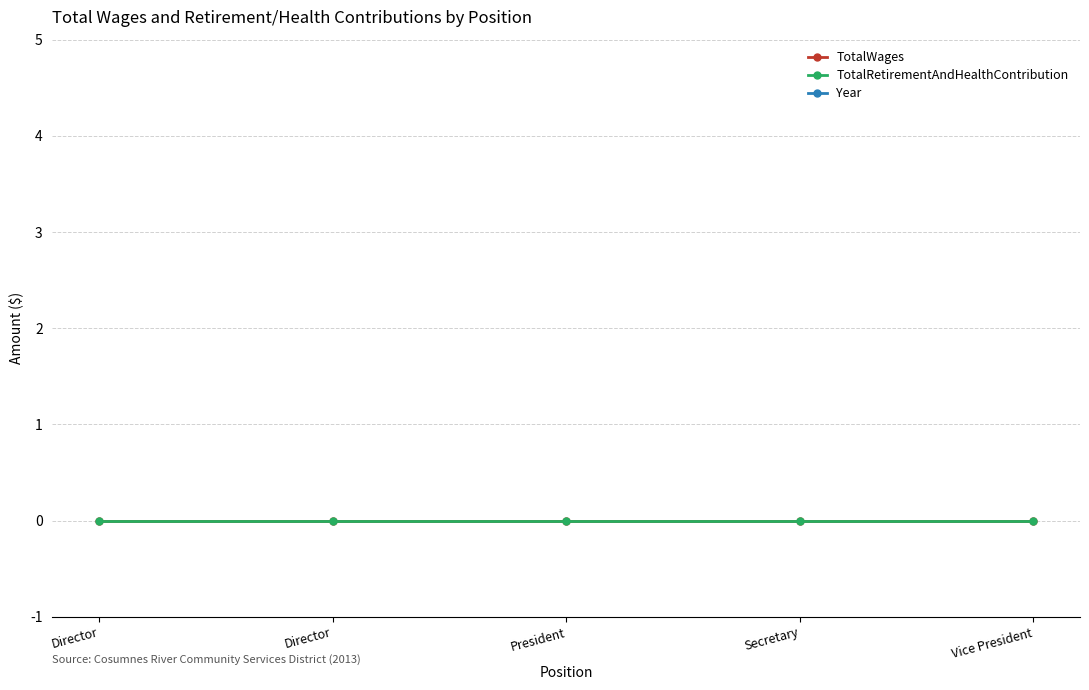

Which series has the widest spread of values?

TotalWages